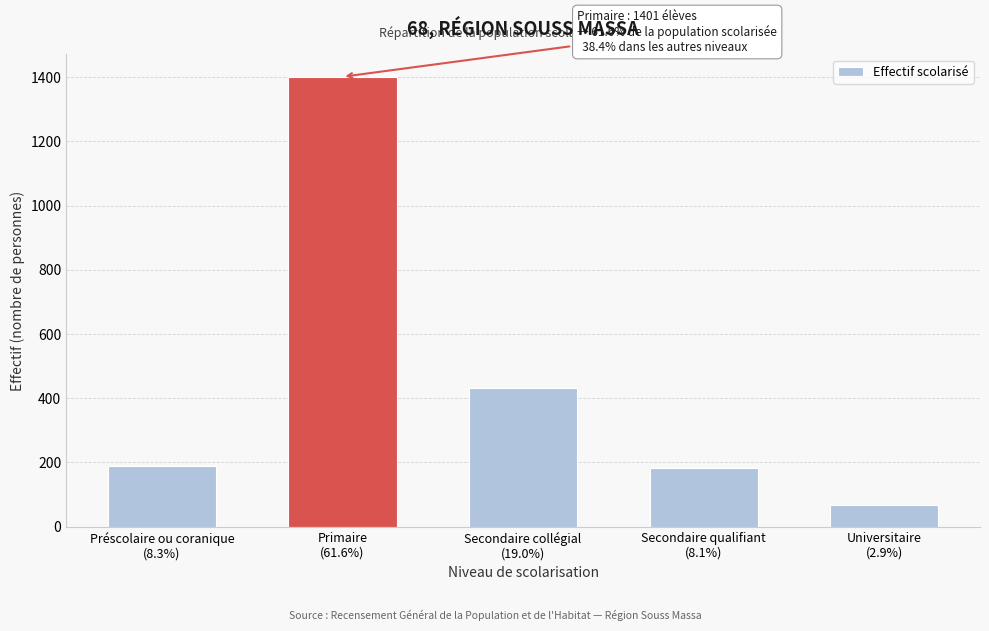

What is the average value?

455